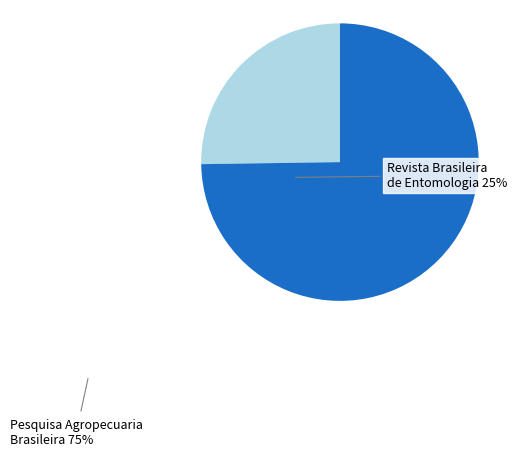

Does any single category account for the majority?

Yes